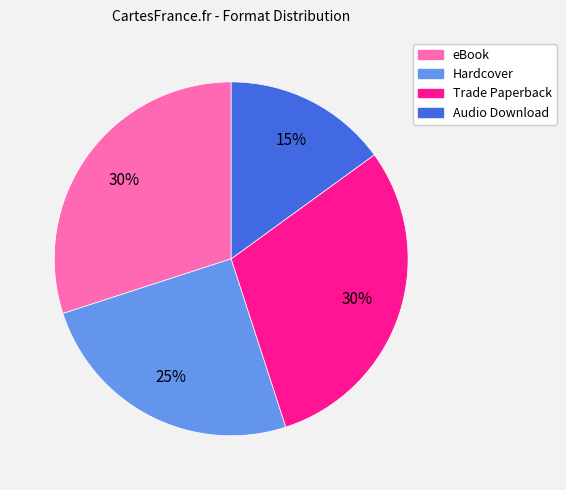

Which slice is the smallest?

Audio Download